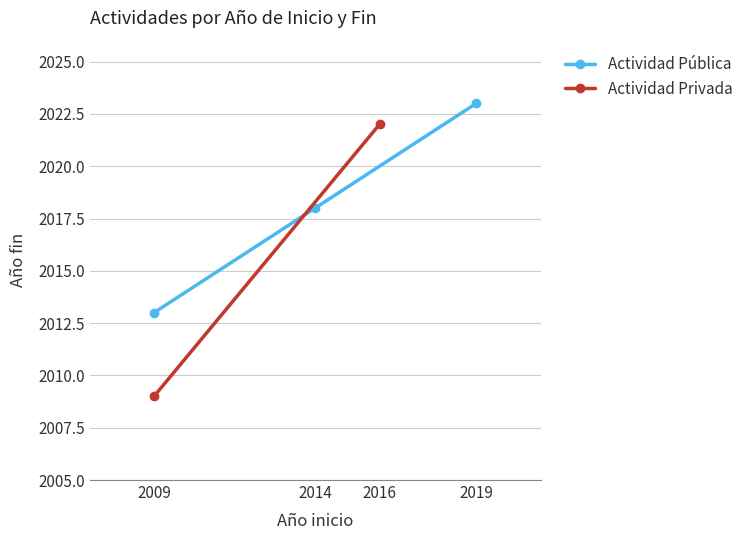

What is the minimum value shown in the chart?

2013